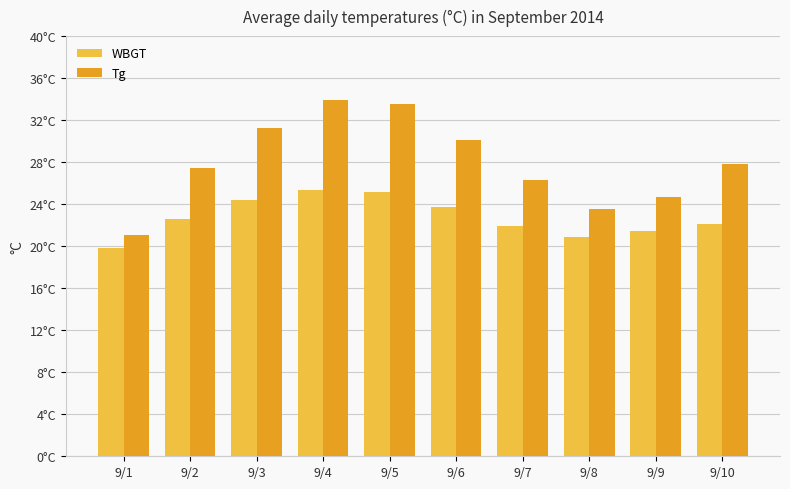

What are all the series names shown in the legend?

WBGT, Tg